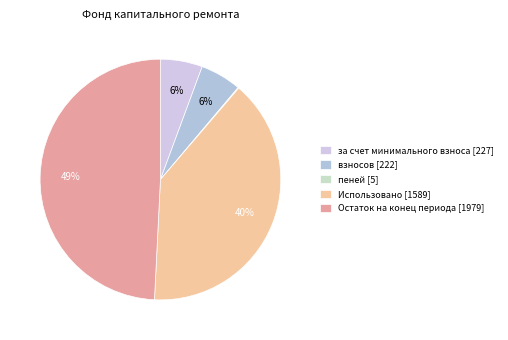

How much of the chart is everything except Остаток на конец периода?

50.8%